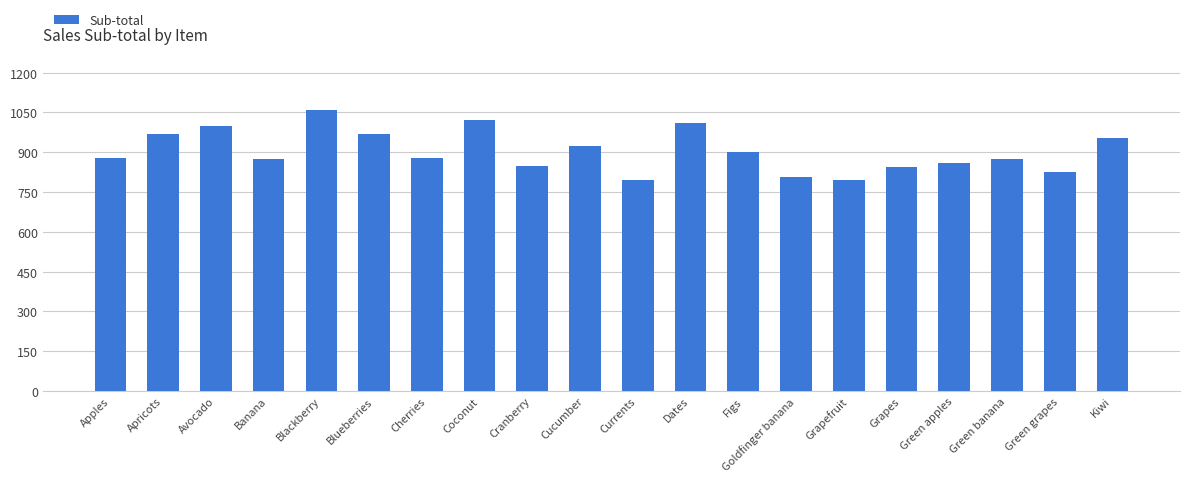

What is the smallest value displayed?

795